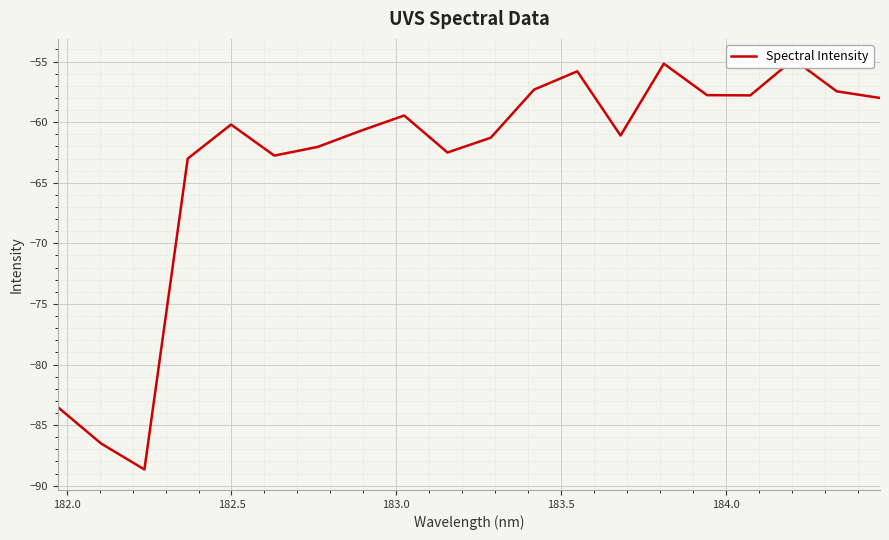

What is the maximum value shown in the chart?

-54.8